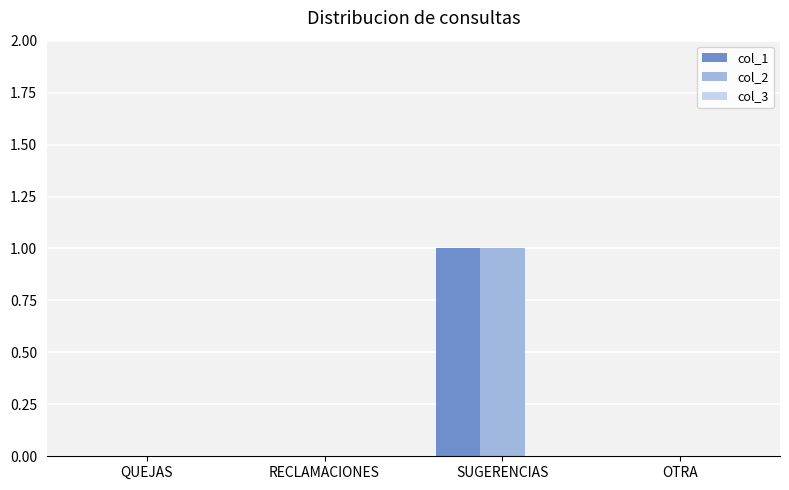

At which label does col_1 reach its peak?

SUGERENCIAS